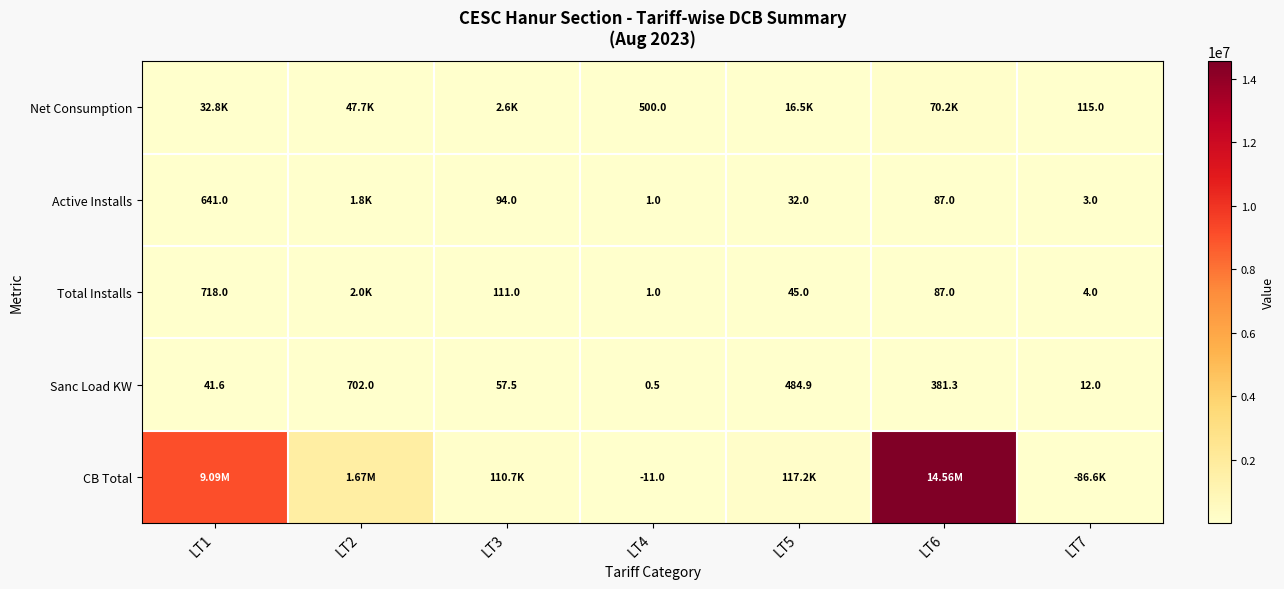

At how many categories does at least one series exceed 3490087?

2